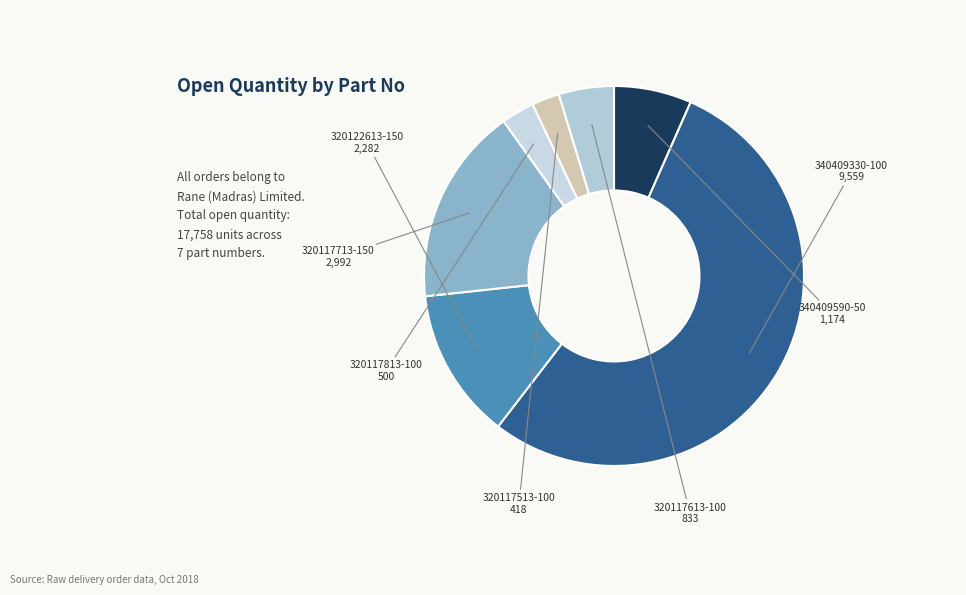

Which slice is the largest?

340409330-100